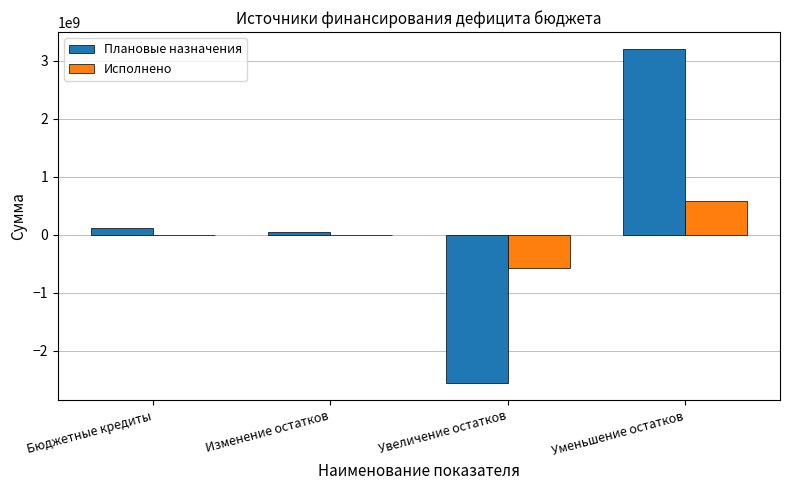

How many series are shown in this chart?

2